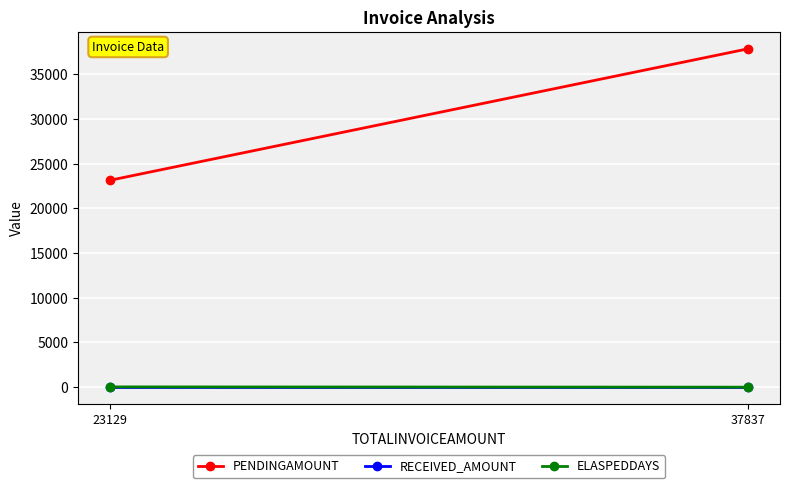

Reading left to right, list all the values displayed in this chart.

PENDINGAMOUNT: 23129	37837
RECEIVED_AMOUNT: 0	0
ELASPEDDAYS: 19	-11